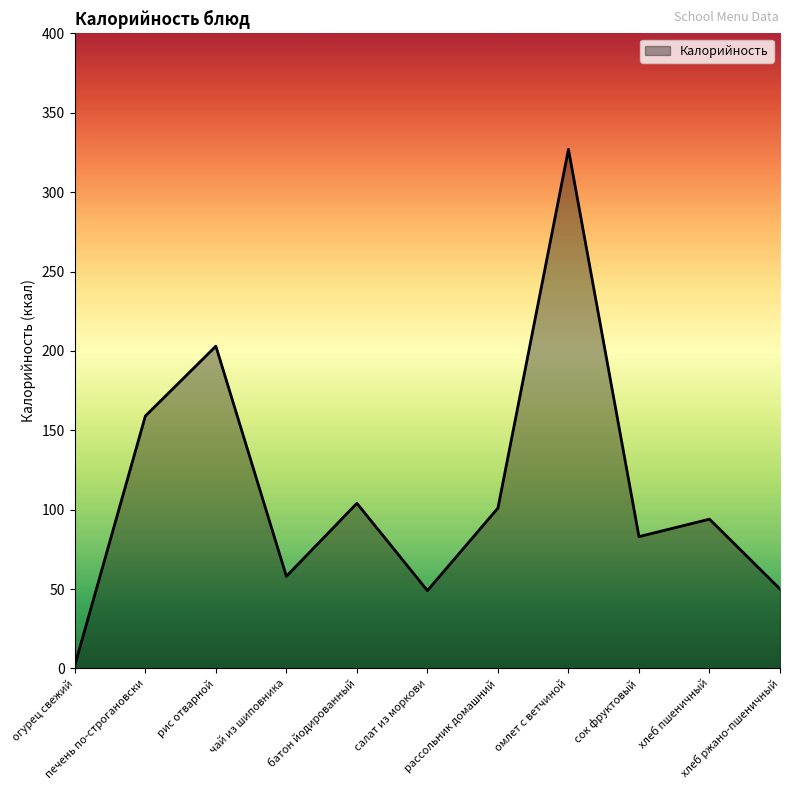

What position from the right is омлет с ветчиной?

4